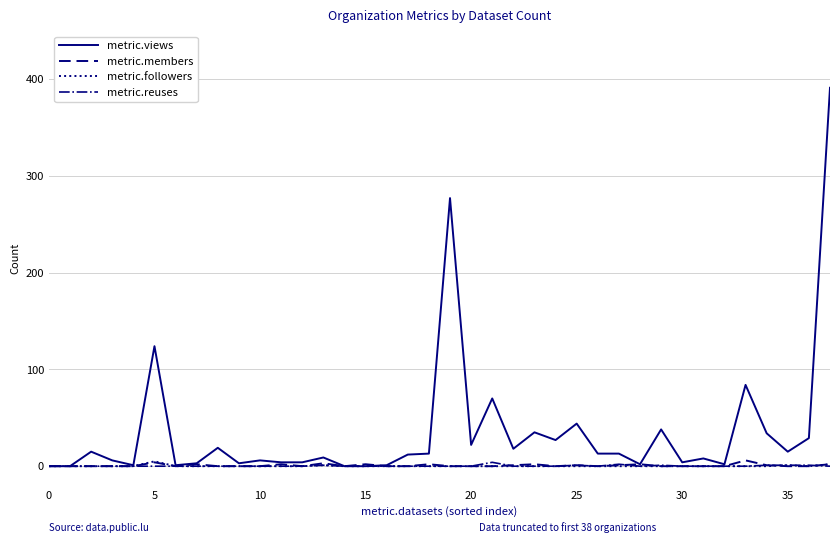

Which series has the largest total across all categories?

metric.views